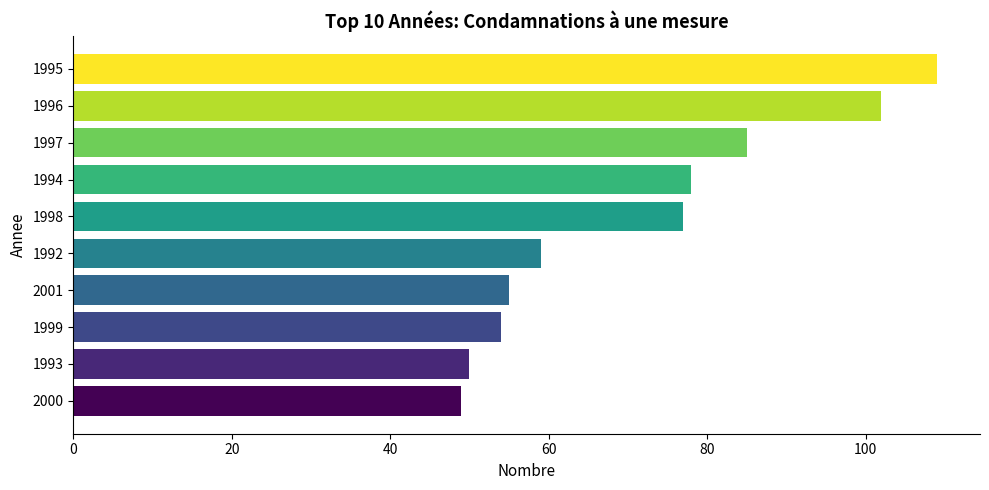

Reading bottom to top, list all the values displayed in this chart.

2000=49	1993=50	1999=54	2001=55	1992=59	1998=77	1994=78	1997=85	1996=102	1995=109